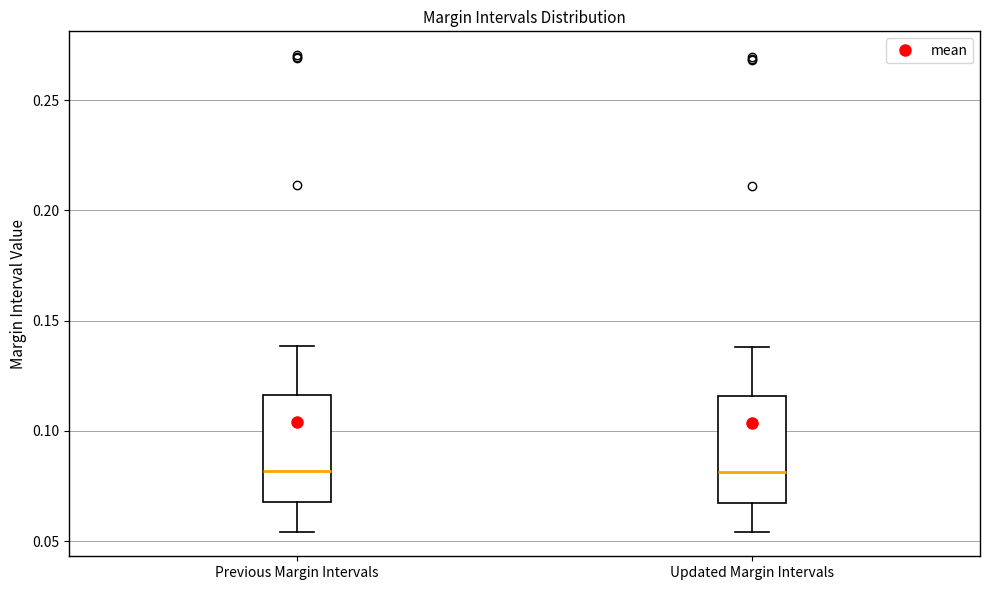

Reading left to right, transcribe this box plot: for each box, give where its median line is, the range the box spans, and where its two whiskers end, as read against the y-axis. The values are not printed on the chart, so give them approximately, as read against the axis.

Previous Margin Intervals: median 0.080, box 0.070 to 0.115, whiskers 0.055 to 0.140
Updated Margin Intervals: median 0.080, box 0.065 to 0.115, whiskers 0.055 to 0.140